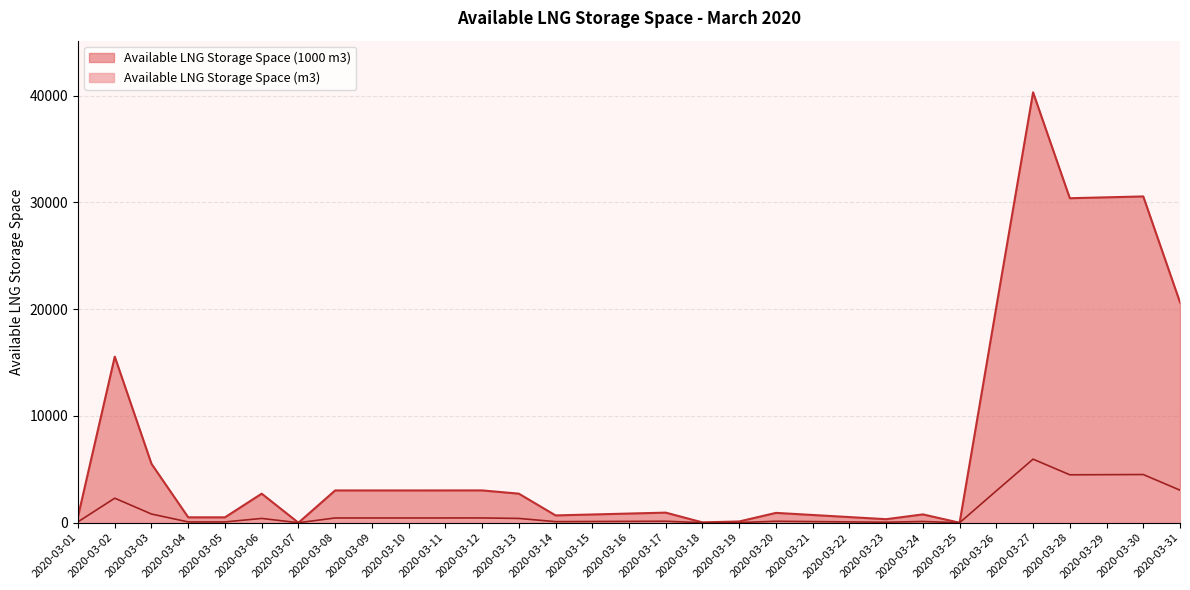

In Available LNG Storage Space (m3), how many points are lower than both neighbors (excluding endpoints)?

6